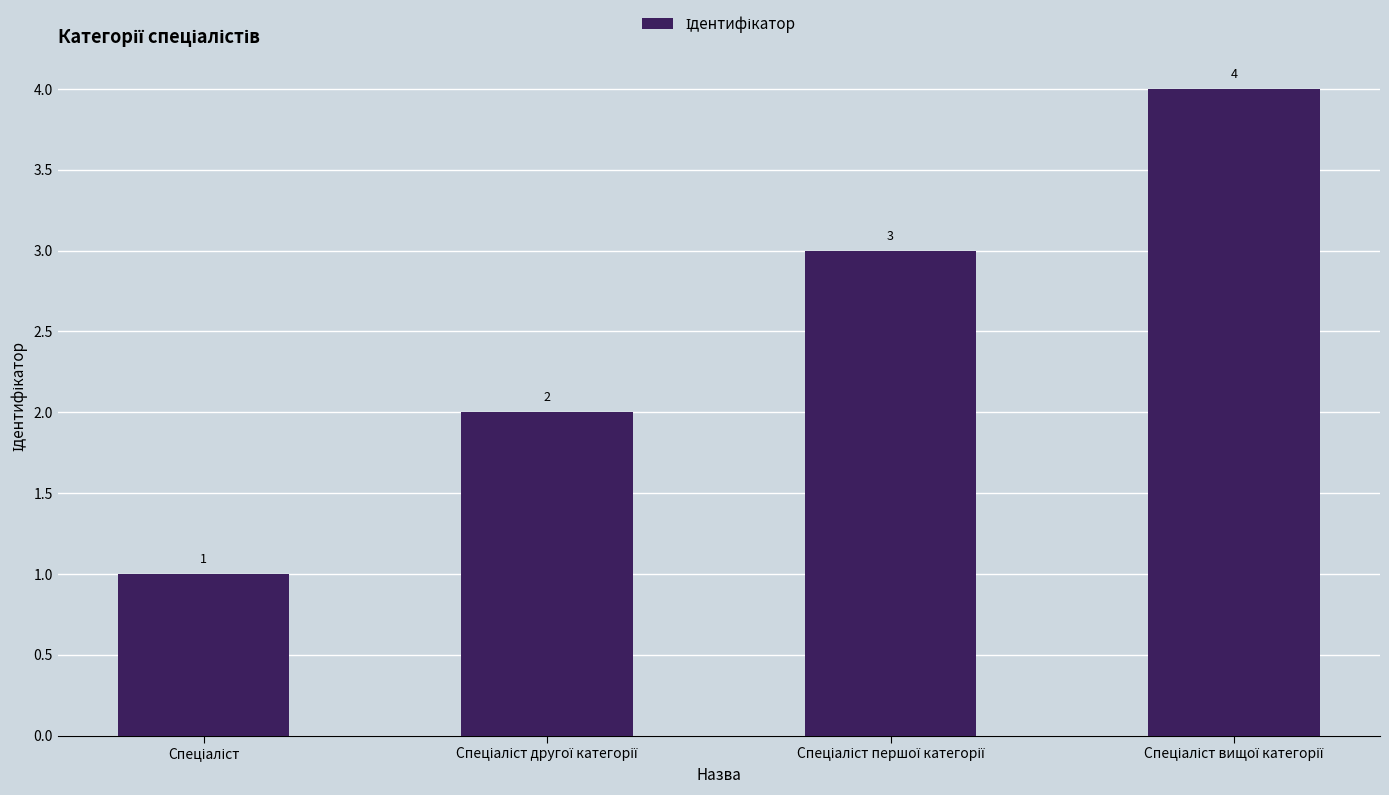

Count the values in the range 2 to 4.

3